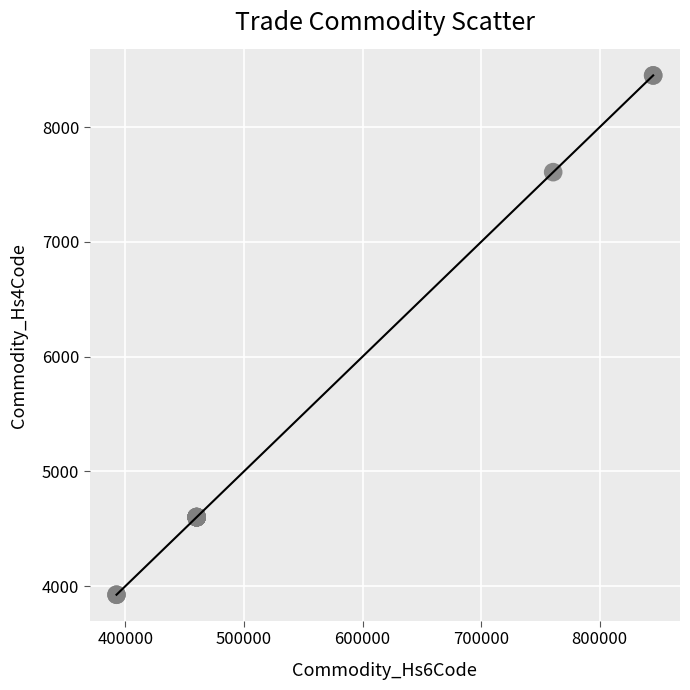

What Y value in the scatter plot is closest to 6188?

7608